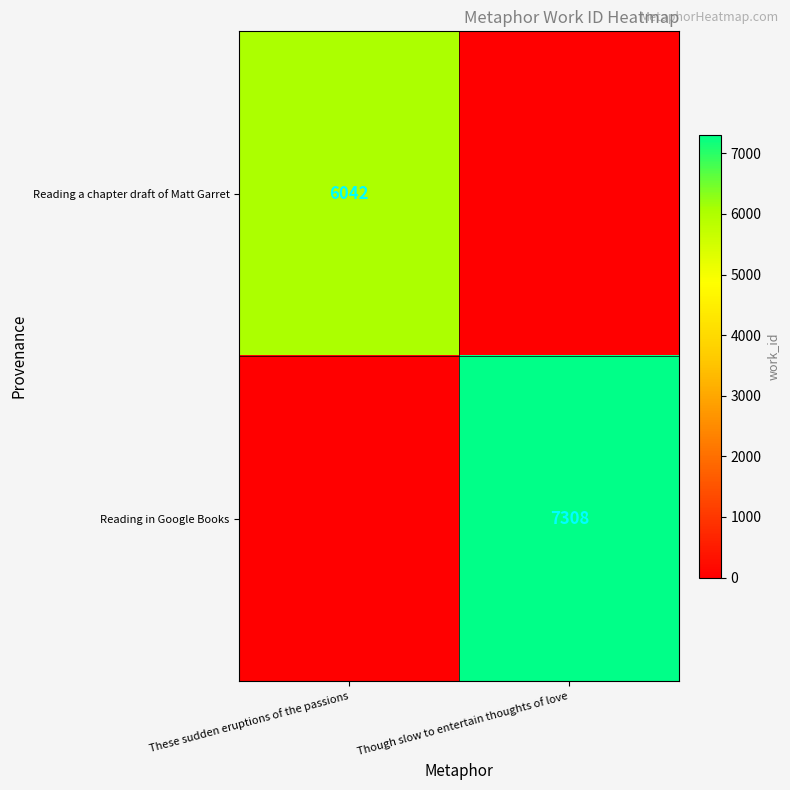

Is it true that Reading a chapter draft of Matt Garret equals 6042 at These sudden eruptions of the passions?

True